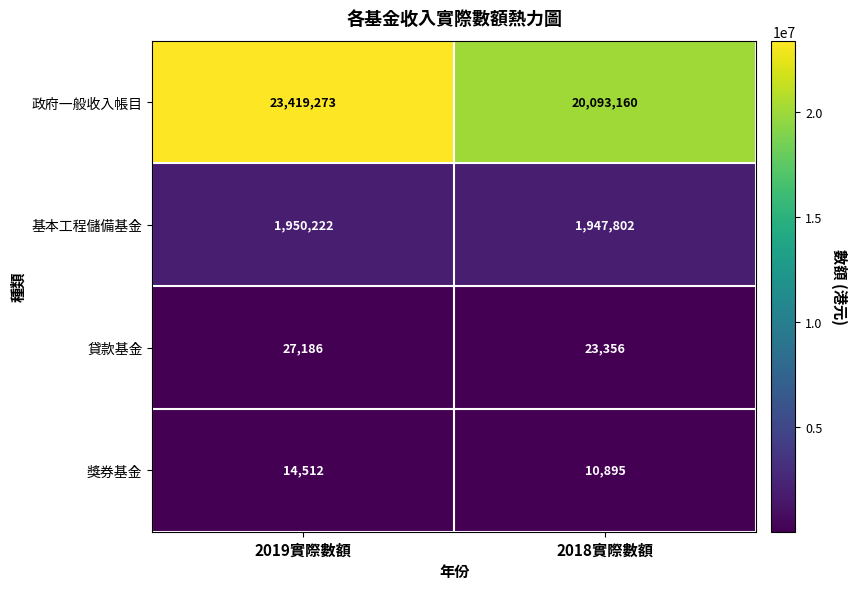

What is the difference between the highest and lowest values at 2019實際數額?

23404761